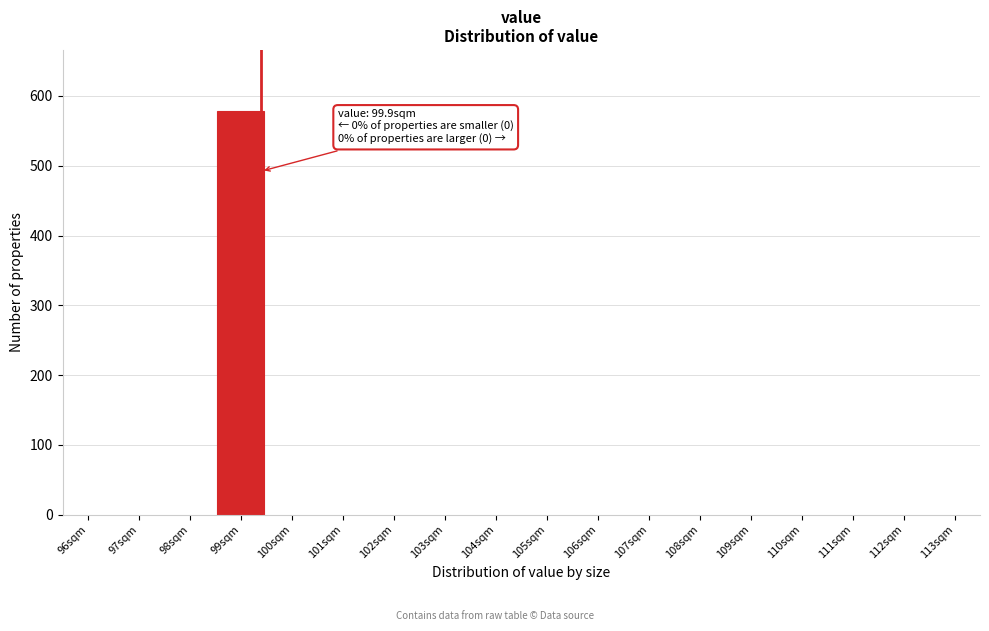

Reading right to left, what are all the values shown in this chart?

113sqm=0	112sqm=0	111sqm=0	110sqm=0	109sqm=0	108sqm=0	107sqm=0	106sqm=0	105sqm=0	104sqm=0	103sqm=0	102sqm=0	101sqm=0	100sqm=0	99sqm=579	98sqm=0	97sqm=0	96sqm=0